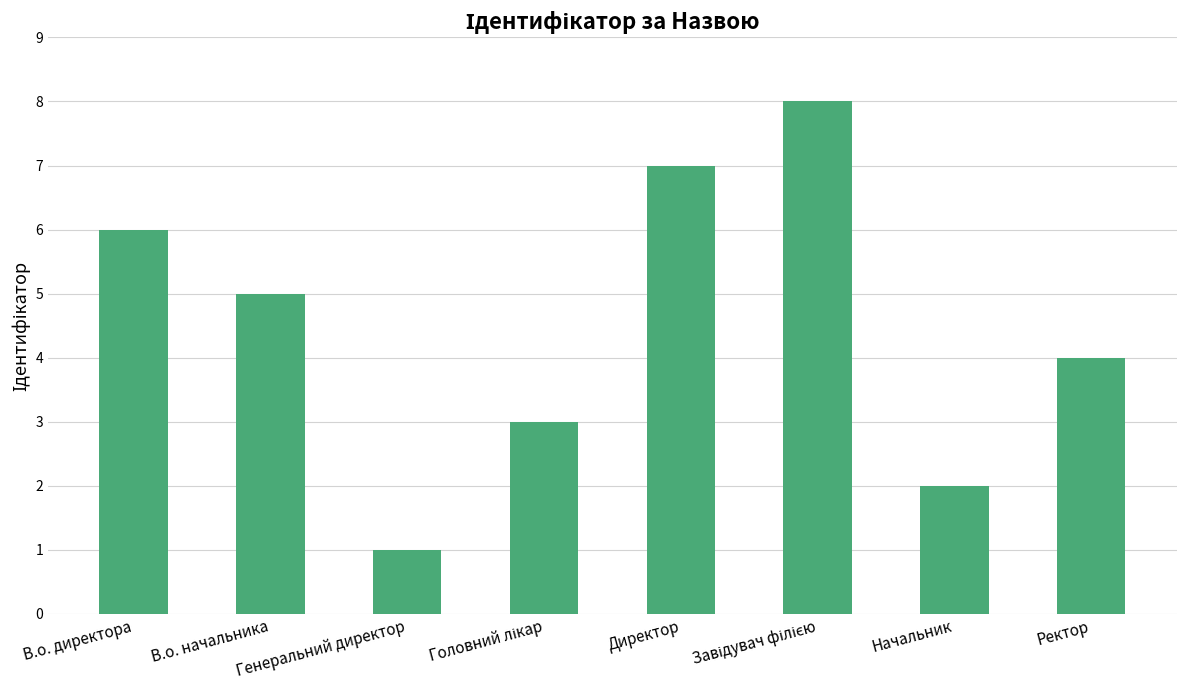

Which label corresponds to the smallest value in the chart?

Генеральний директор